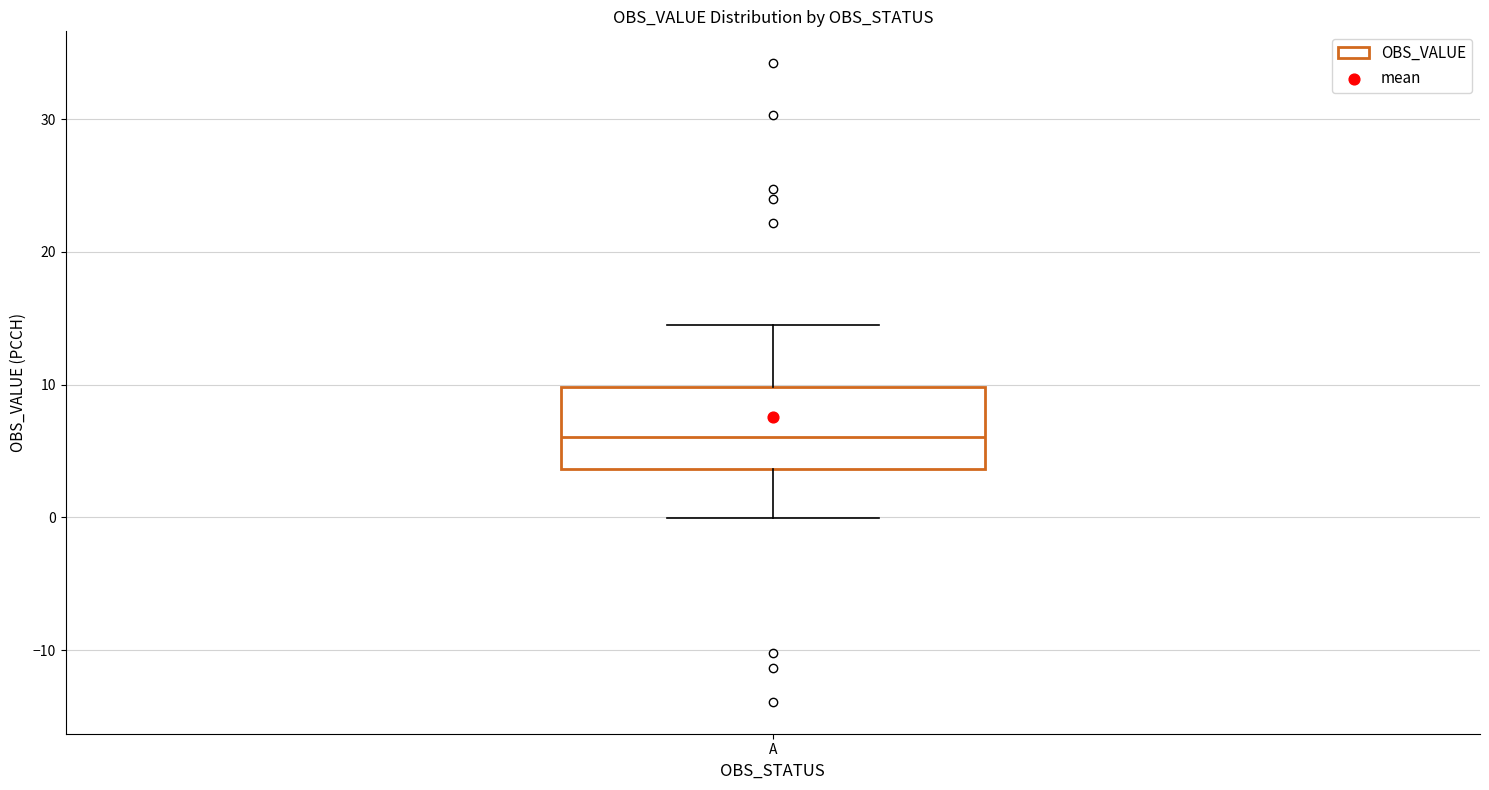

Read this box plot against the y-axis: the position of the median line, the range covered by the box, and the ends of both whiskers. The values are not printed on the chart, so give them approximately, as read against the axis.

median 6, box 4 to 10, whiskers 0 to 15